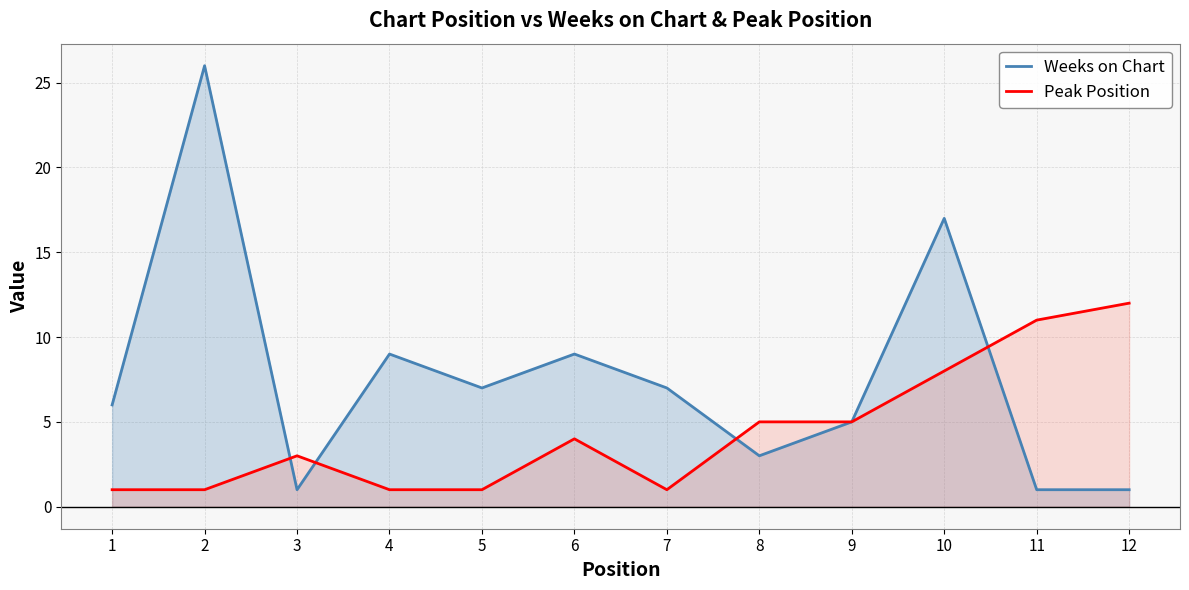

At which label is Peak Position closest to 6?

8